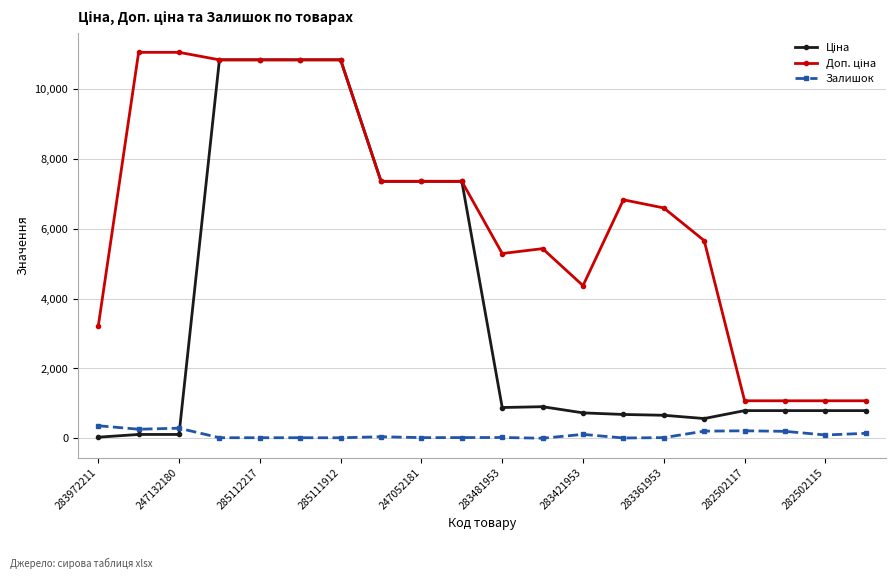

Does the chart have visible grid lines?

Yes